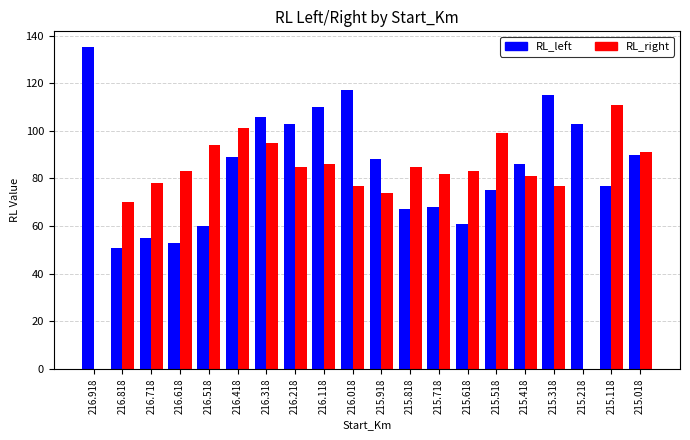

What is the maximum value shown in the chart?

135